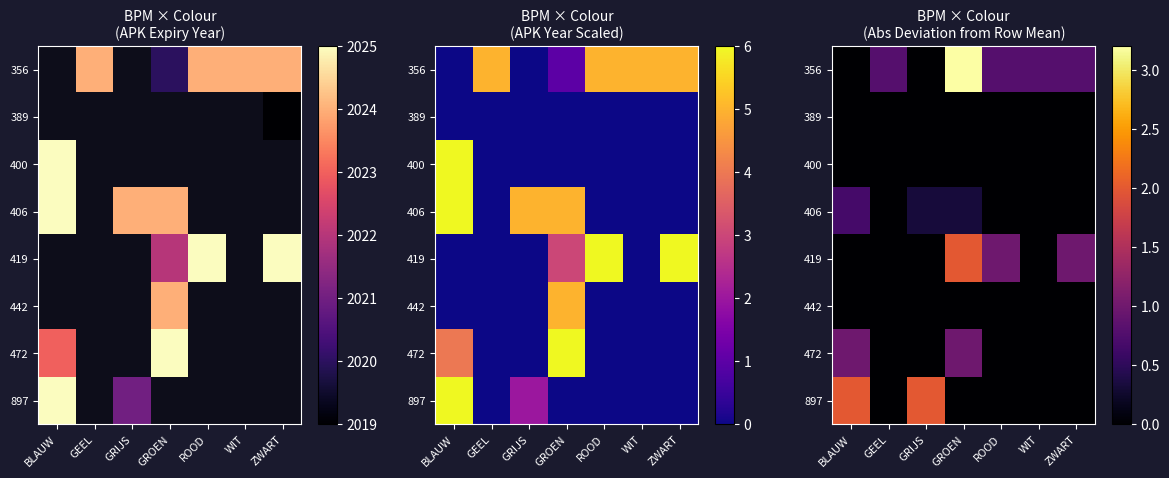

Is it true that 897 equals 0.0 at ZWART?

True